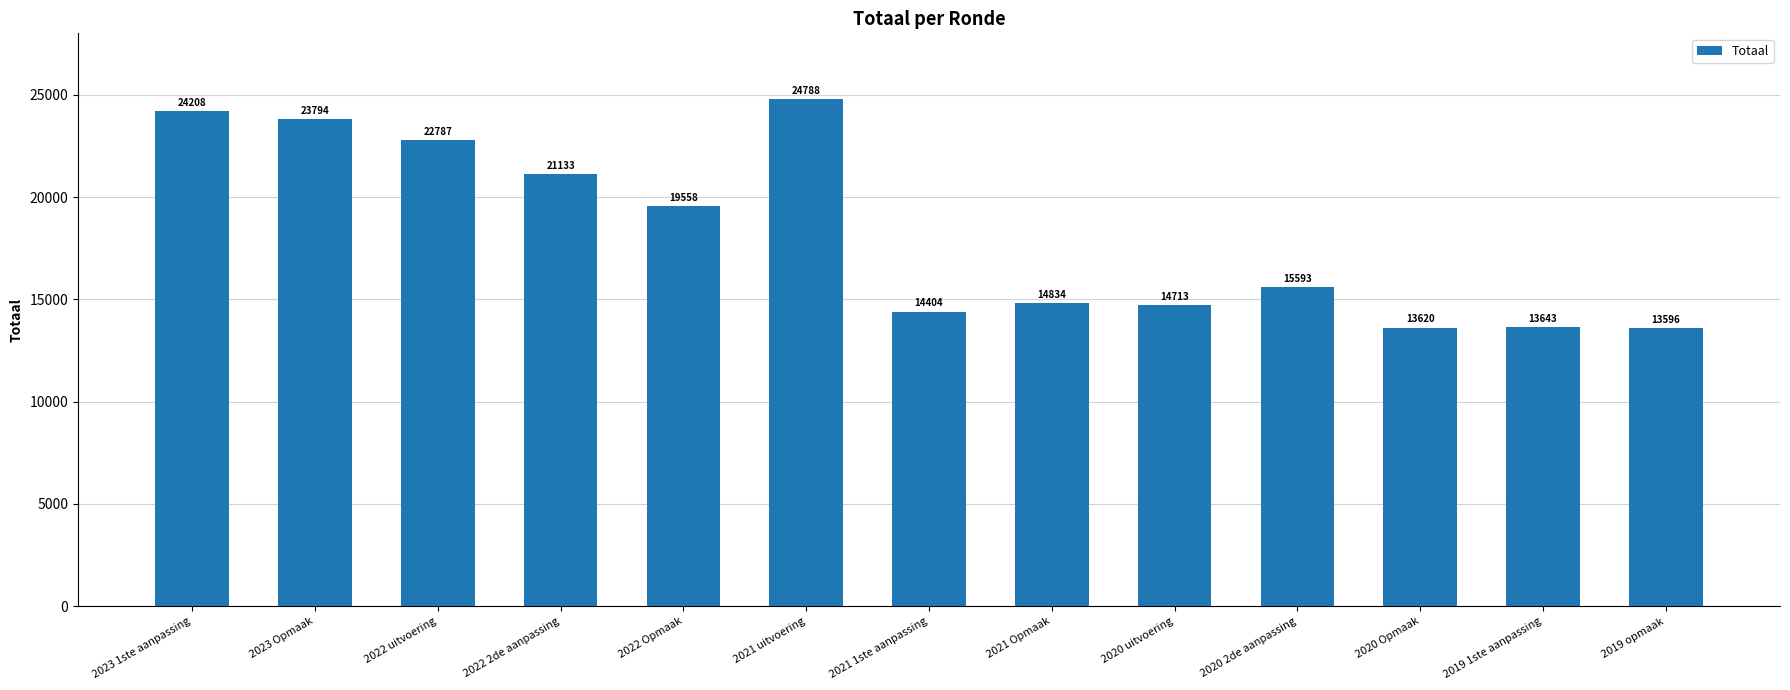

At which label does the data first exceed 15593?

2023 1ste aanpassing